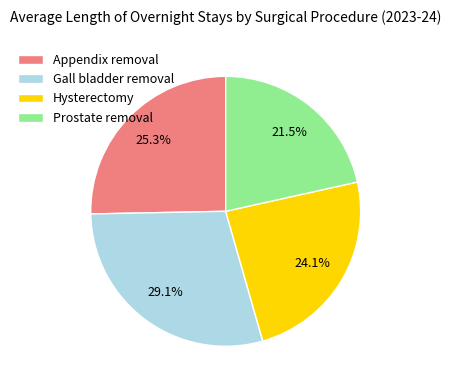

Between Appendix removal and Gall bladder removal, which is larger?

Gall bladder removal